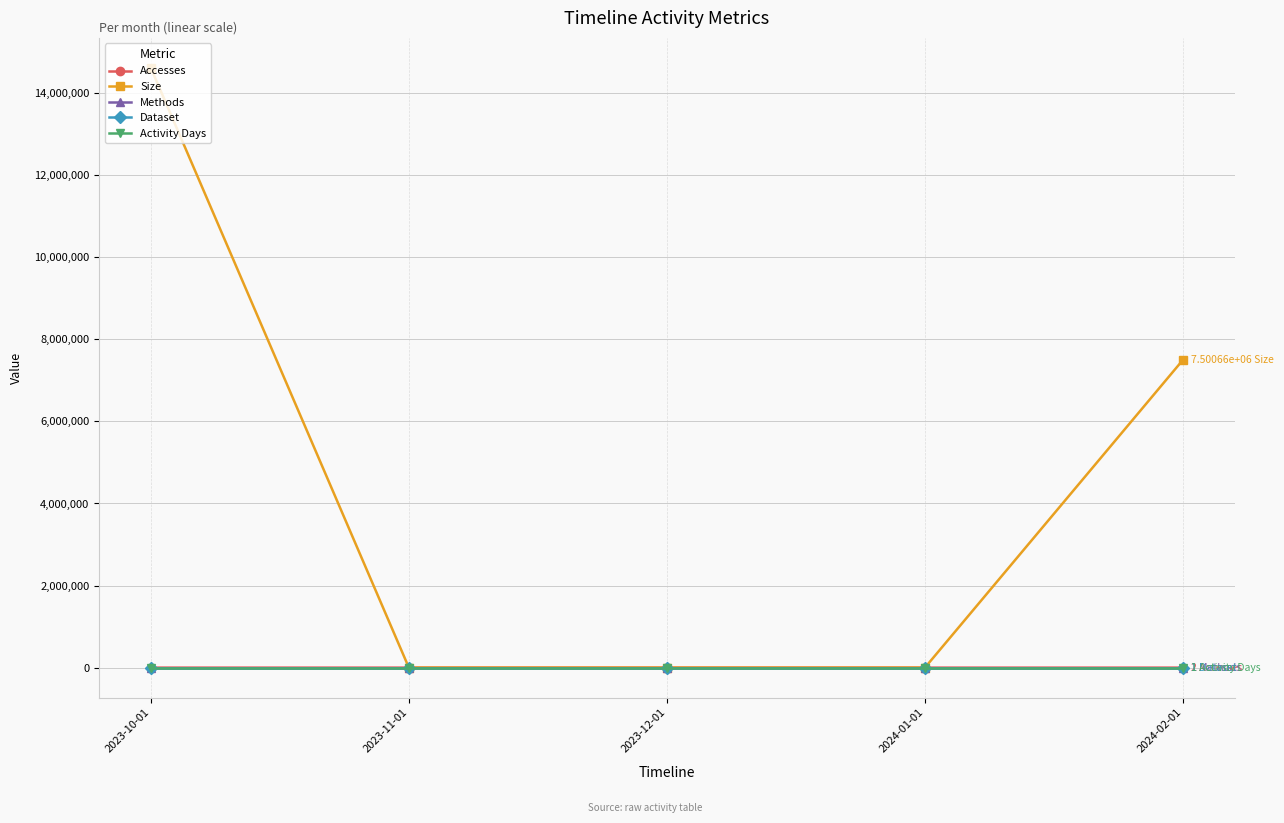

Which category has the highest value in the Activity Days series?

2023-10-01